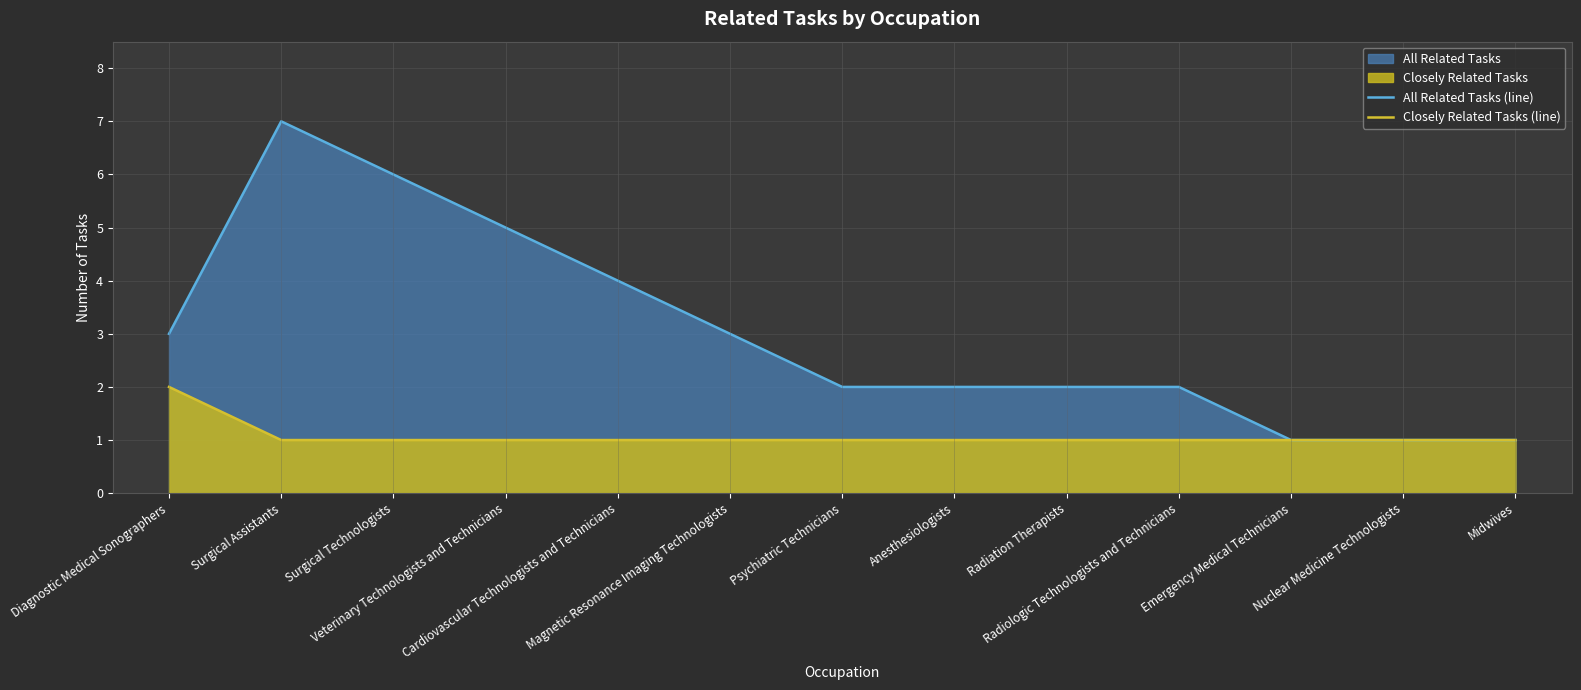

What is the value of the All Related Tasks (line) point at the 11th from the left?

1